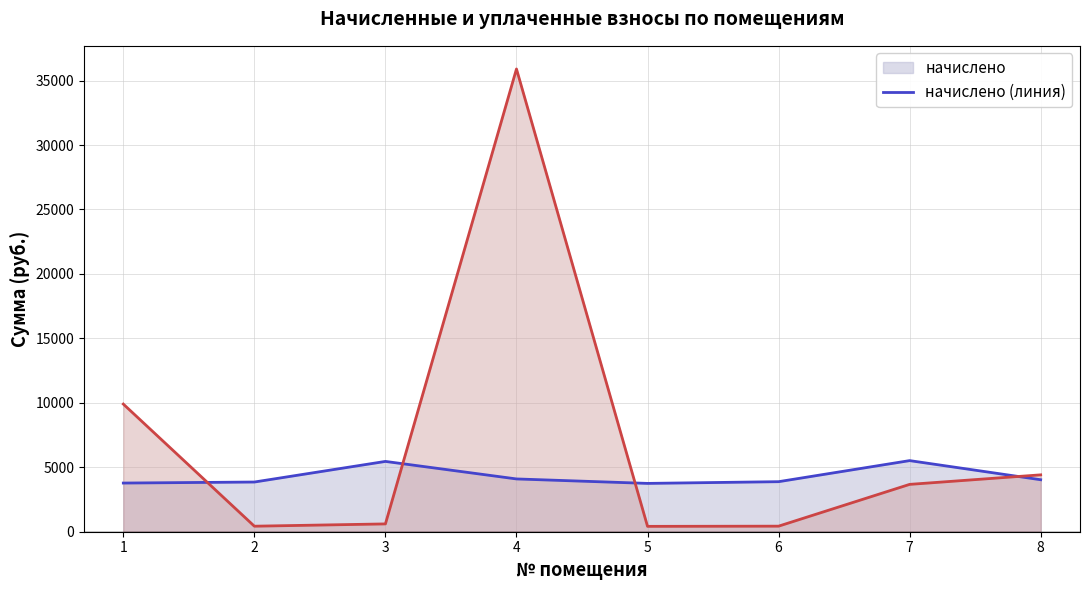

What is the sum of the начислено (линия) values at 5 and 6?

7630.5